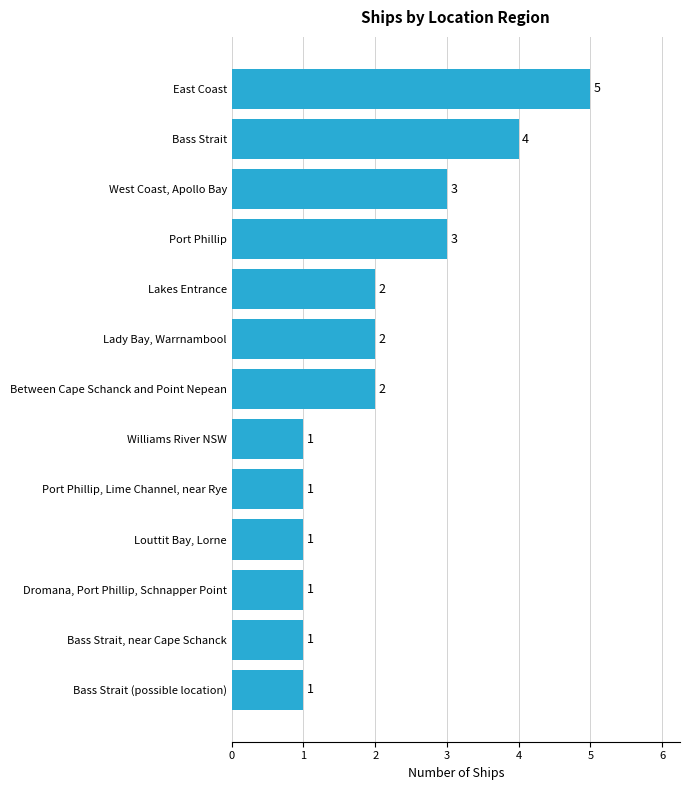

The chart shows a value of 0 at Bass Strait, near Cape Schanck. True or false?

False